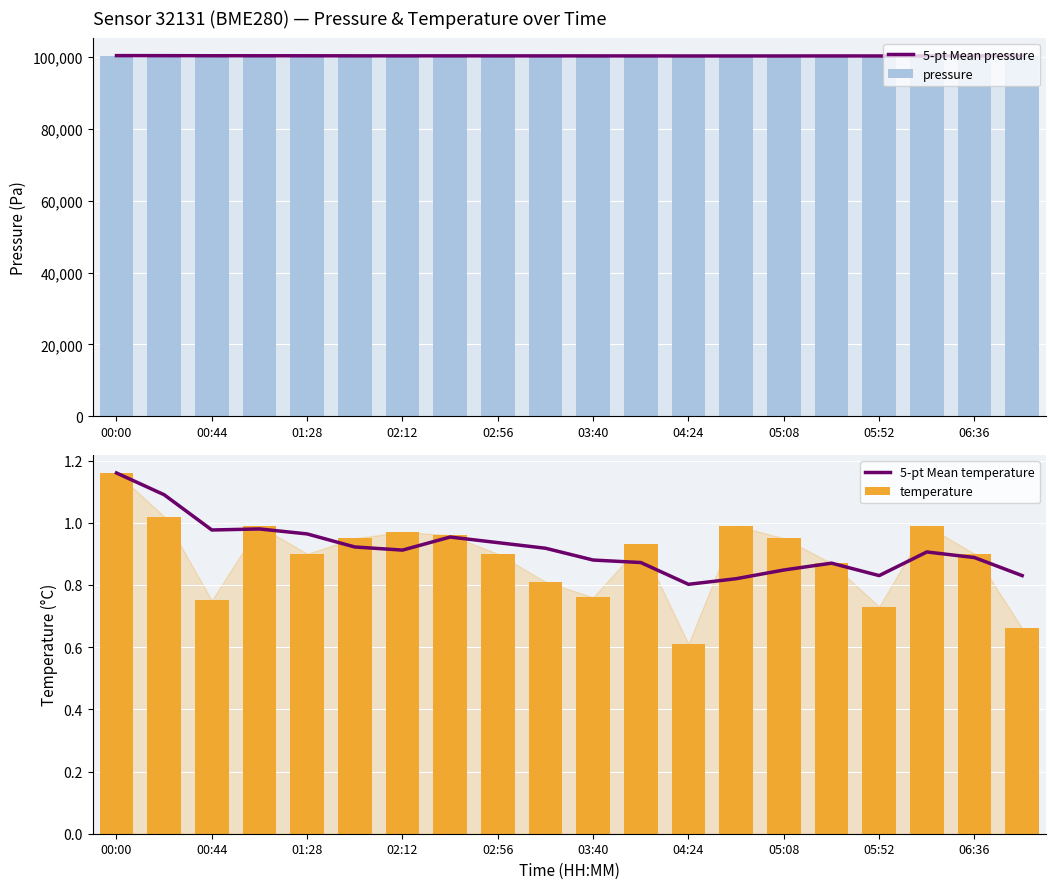

What is the highest value of the pressure series?

100342.5